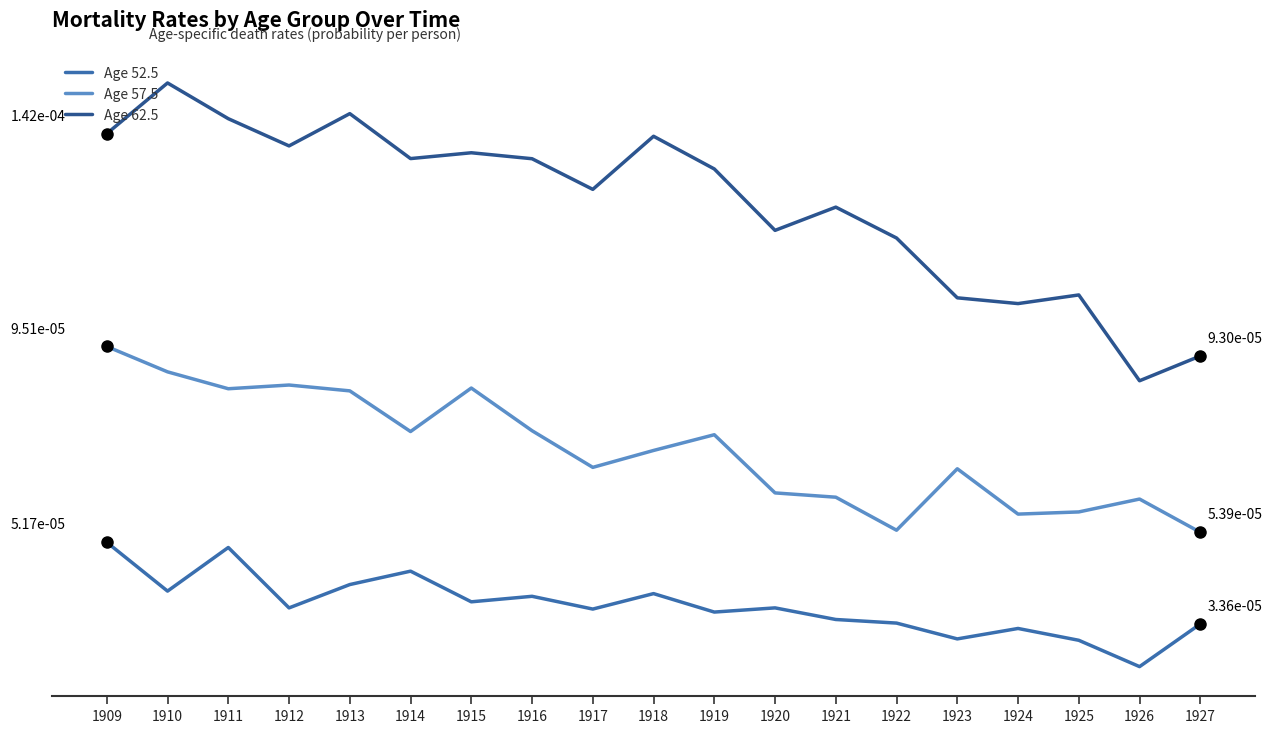

True or false: Age 57.5 and Age 52.5 cross at least once.

False